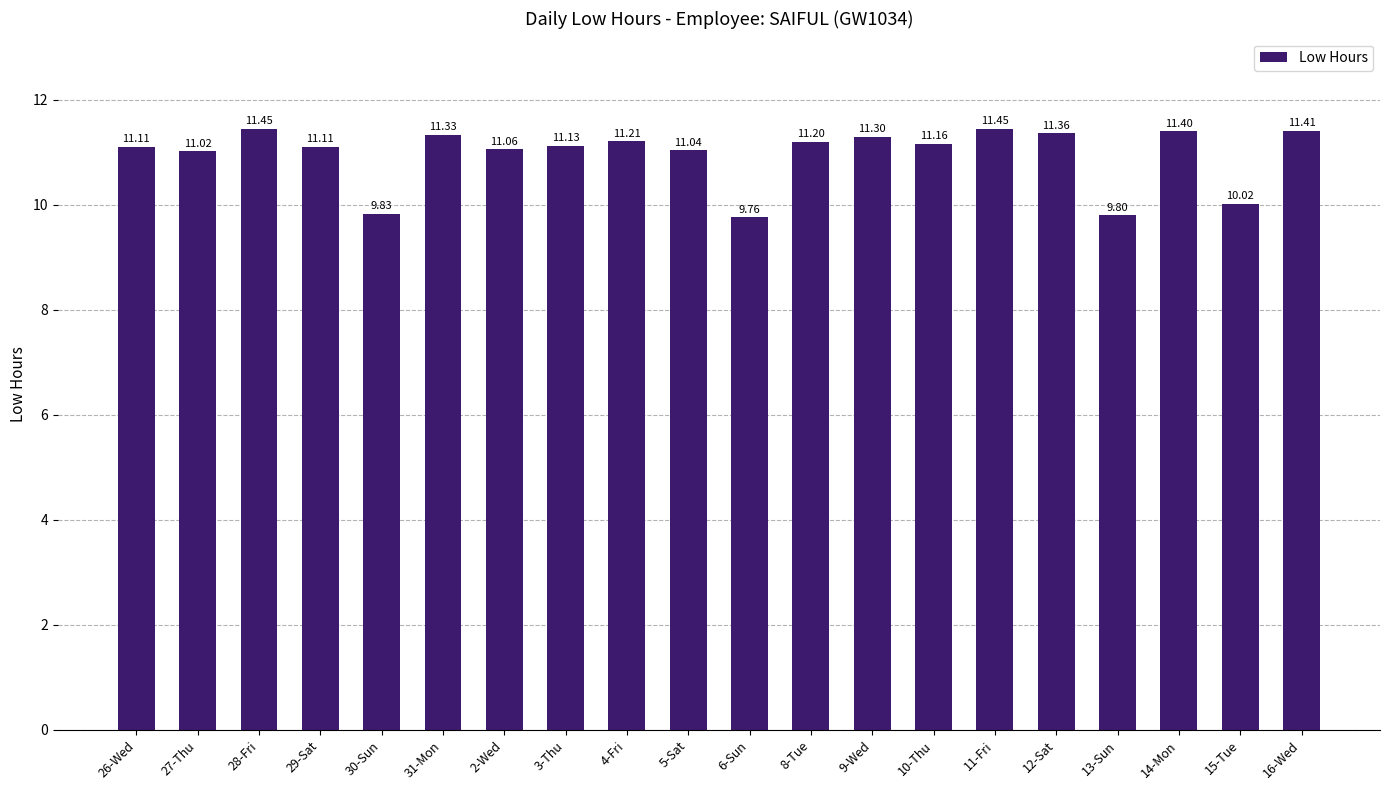

What is the difference between the maximum and minimum values?

1.7